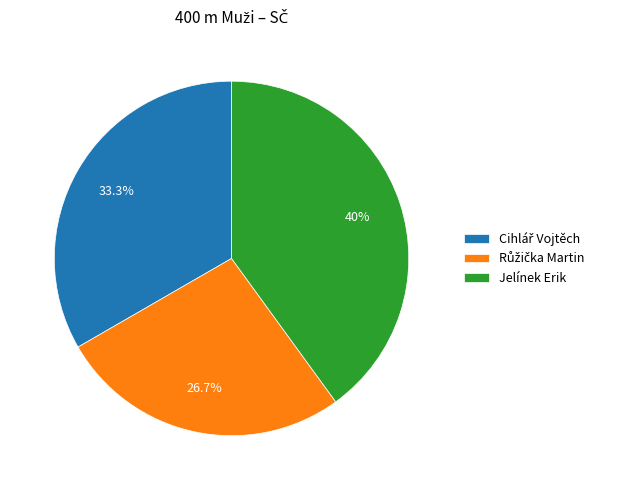

Does any single category account for the majority?

No